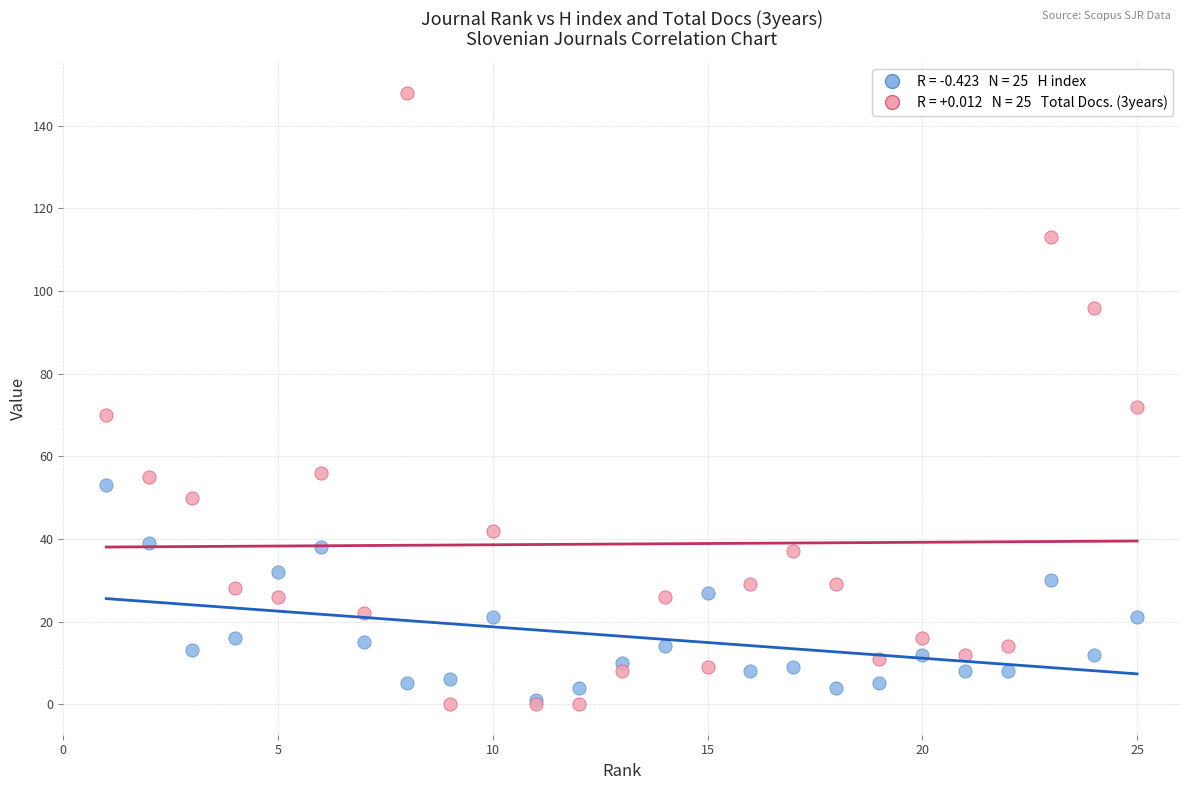

Across all series, what Y value is closest to 74?

72